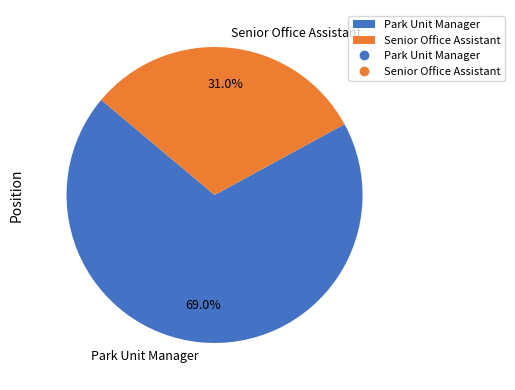

Is Park Unit Manager the majority of the pie?

Yes